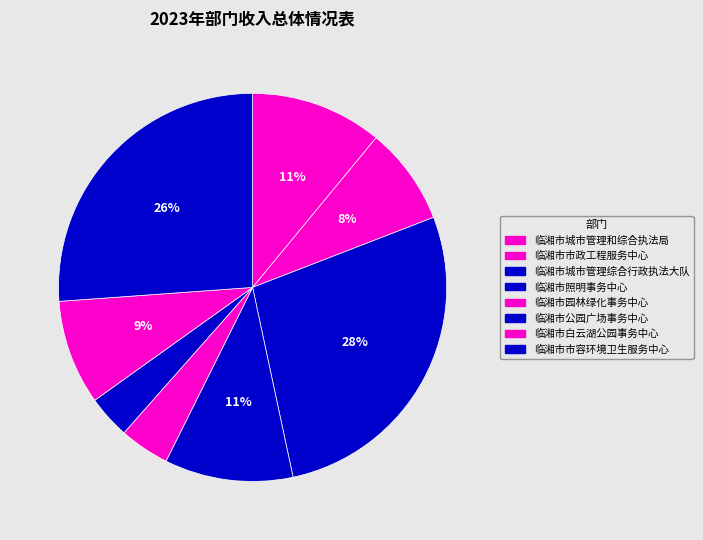

To the nearest percent, what is the average slice percentage?

12%